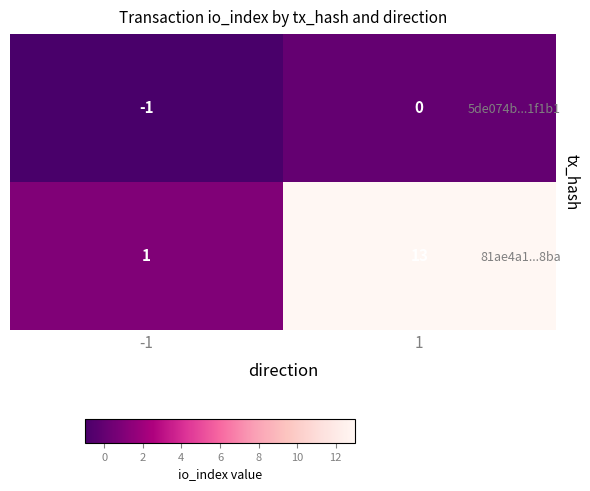

At how many categories does at least one series exceed 8?

1